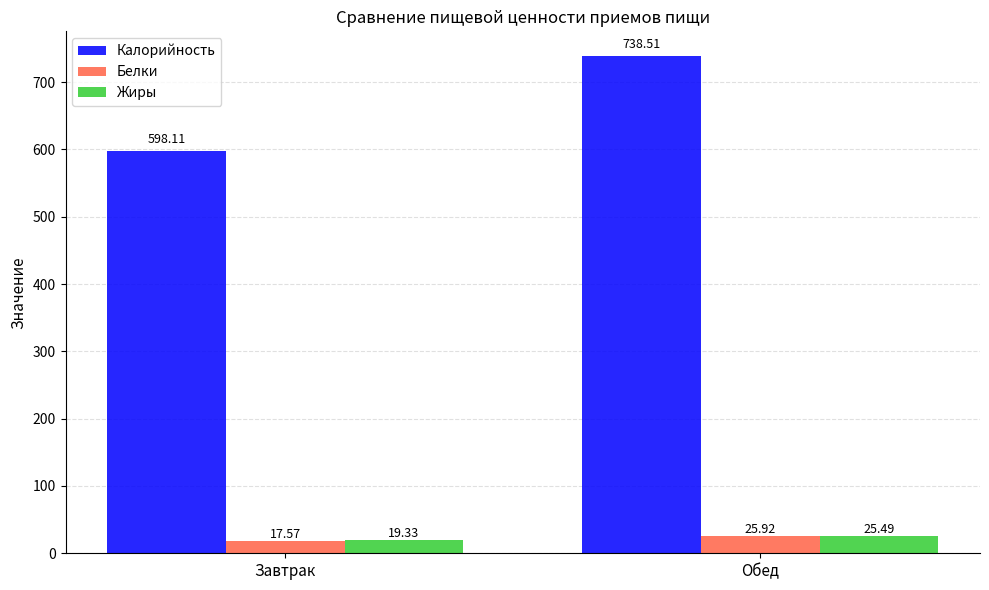

What are all the series names shown in the legend?

Калорийность, Белки, Жиры